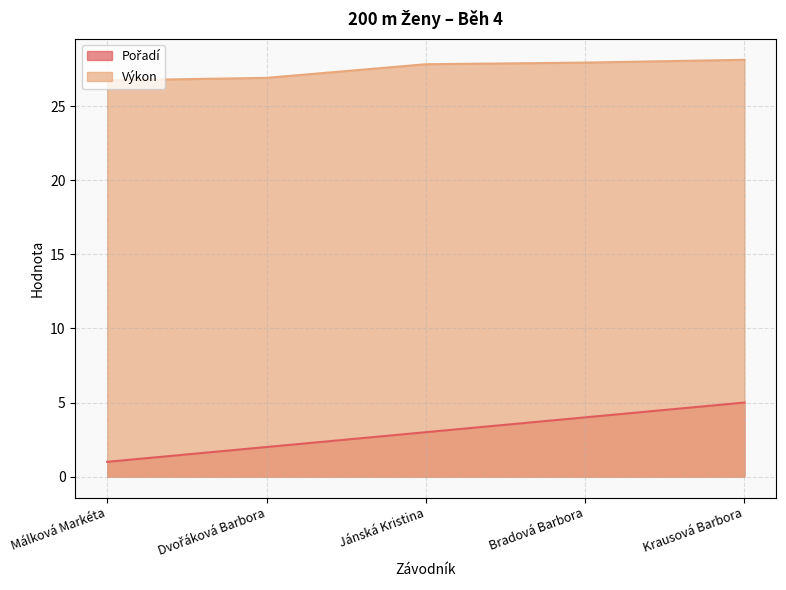

Which series has the largest total across all categories?

Výkon